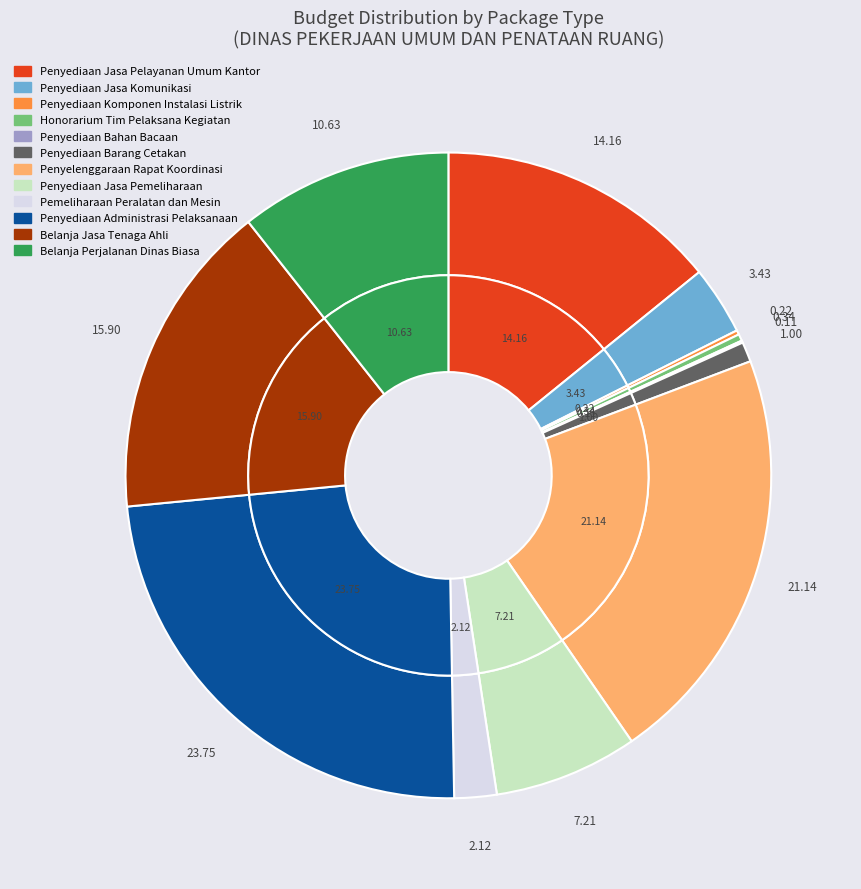

Which category has the biggest portion of the pie?

Penyediaan Administrasi Pelaksanaan